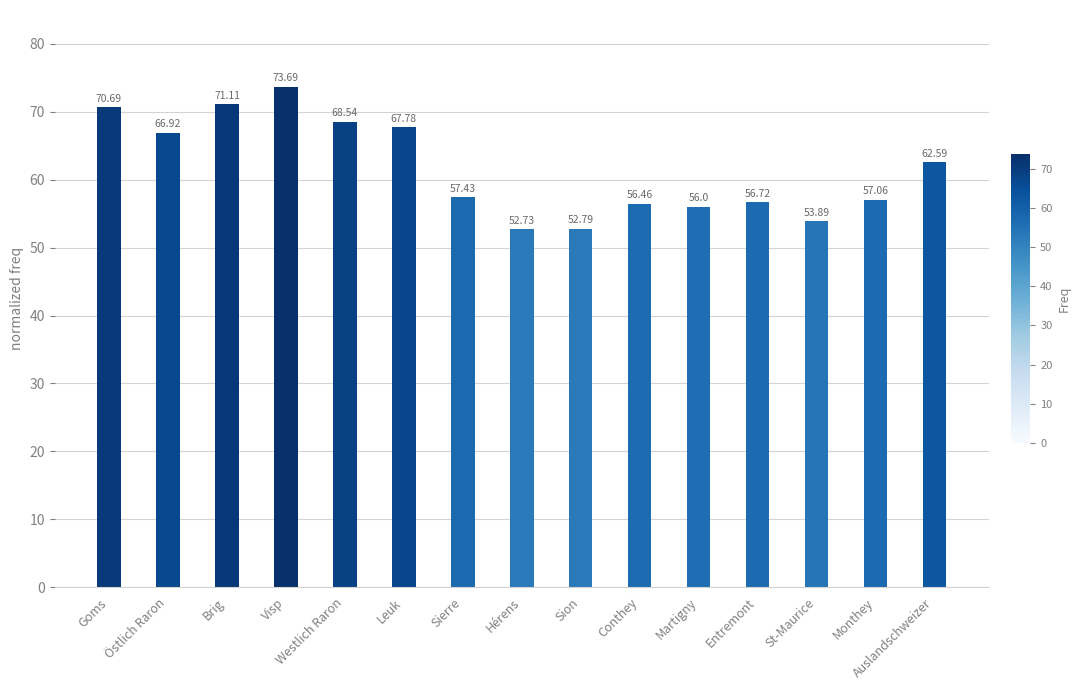

Rank the categories by value from lowest to highest.

Hérens, Sion, St-Maurice, Martigny, Conthey, Entremont, Monthey, Sierre, Auslandschweizer, Östlich Raron, Leuk, Westlich Raron, Goms, Brig, Visp